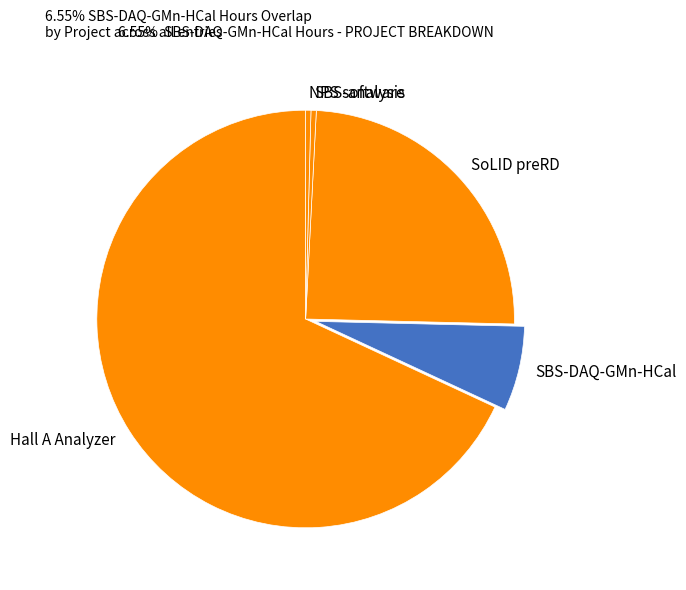

Between SBS-DAQ-GMn-HCal and NPS software, which is larger?

SBS-DAQ-GMn-HCal